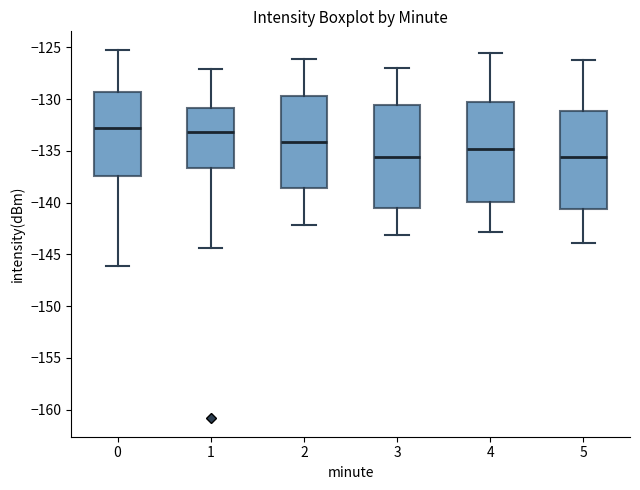

Reading left to right, transcribe this box plot: for each box, give where its median line is, the range the box spans, and where its two whiskers end, as read against the y-axis. The values are not printed on the chart, so give them approximately, as read against the axis.

0: median -133.0, box -137.5 to -129.5, whiskers -146.0 to -125.0
1: median -133.0, box -136.5 to -131.0, whiskers -144.5 to -127.0
2: median -134.0, box -138.5 to -129.5, whiskers -142.0 to -126.0
3: median -135.5, box -140.5 to -130.5, whiskers -143.0 to -127.0
4: median -135.0, box -140.0 to -130.0, whiskers -143.0 to -125.5
5: median -135.5, box -140.5 to -131.0, whiskers -144.0 to -126.0